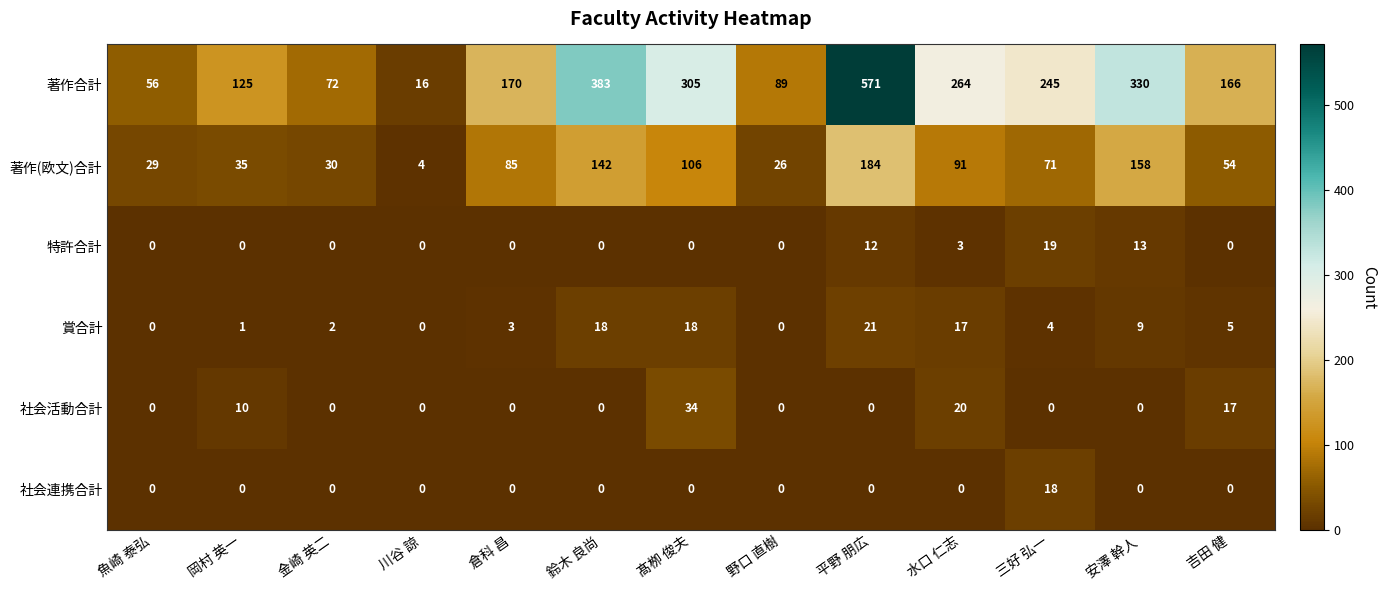

How many values in 社会連携合計 are above zero?

1